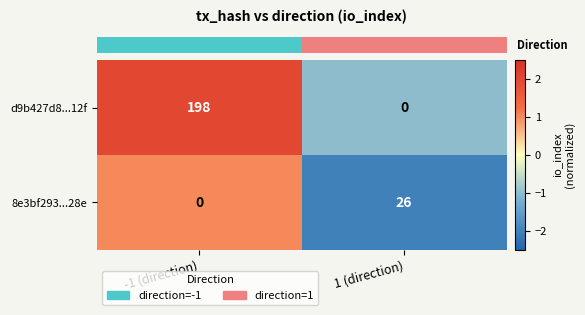

Reading left to right, extract all data points from this chart.

d9b427d8...12f: -1 (direction)=198	1 (direction)=0
8e3bf293...28e: -1 (direction)=0	1 (direction)=26